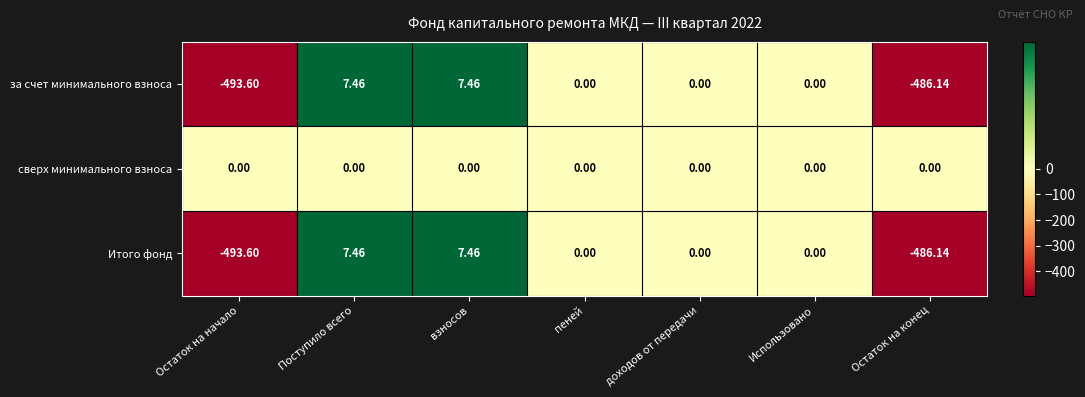

Which series has the largest total across all categories?

сверх минимального взноса